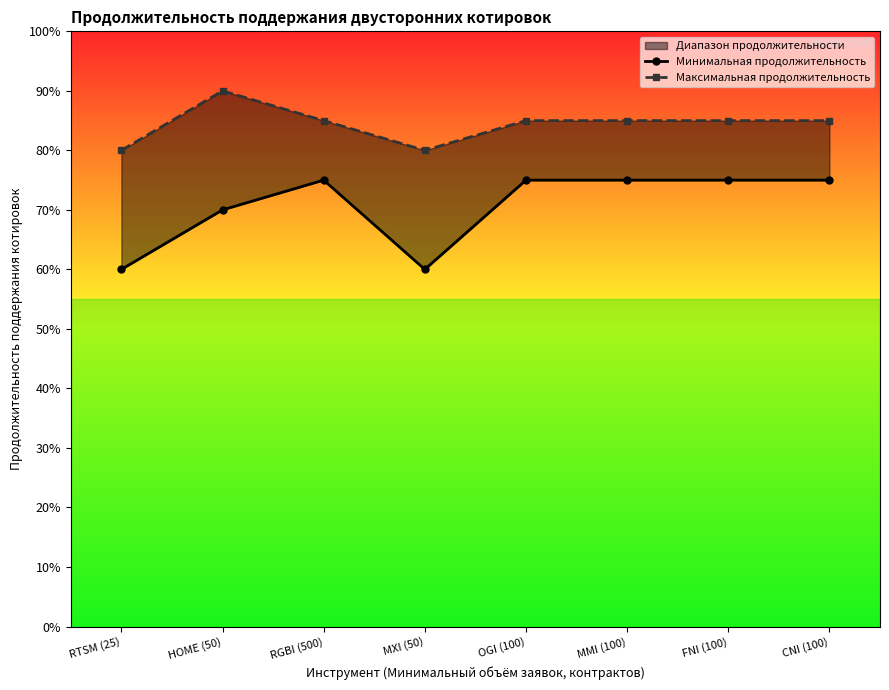

Which series has the largest total across all categories?

Максимальная продолжительность